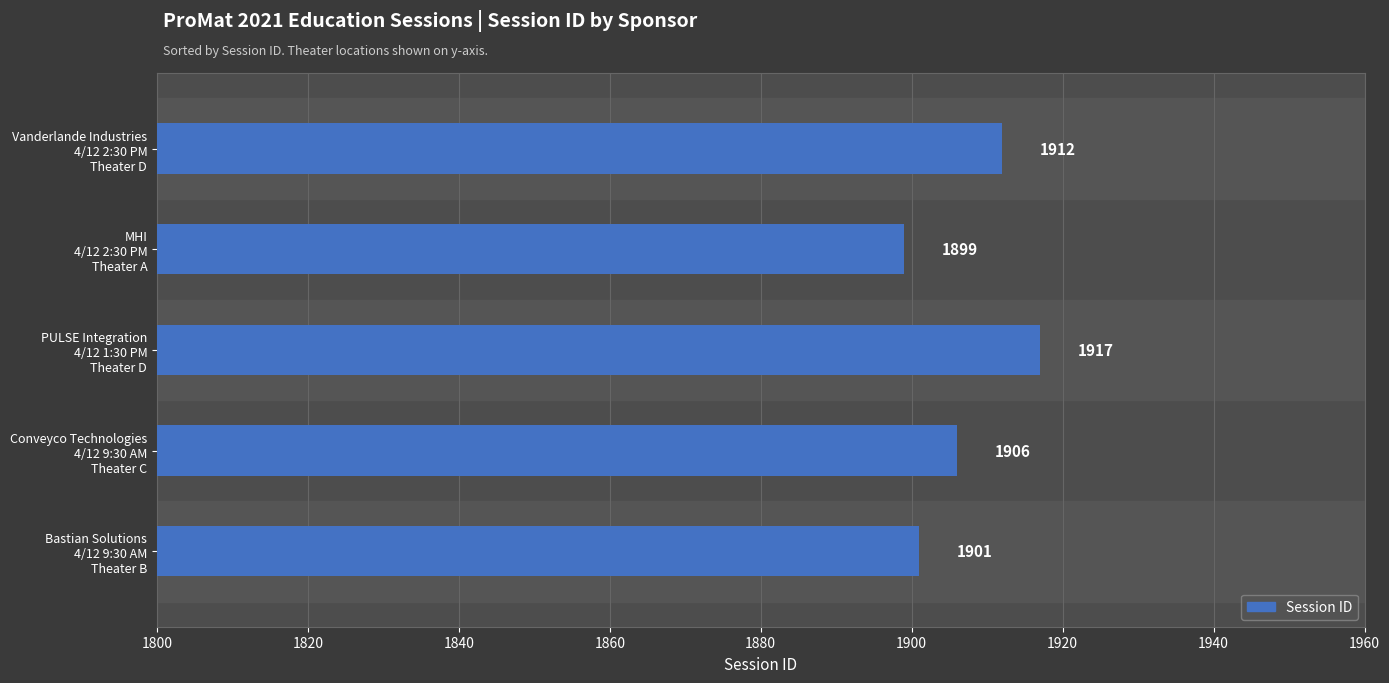

Which label corresponds to the largest value in the chart?

PULSE Integration
4/12 1:30 PM
Theater D